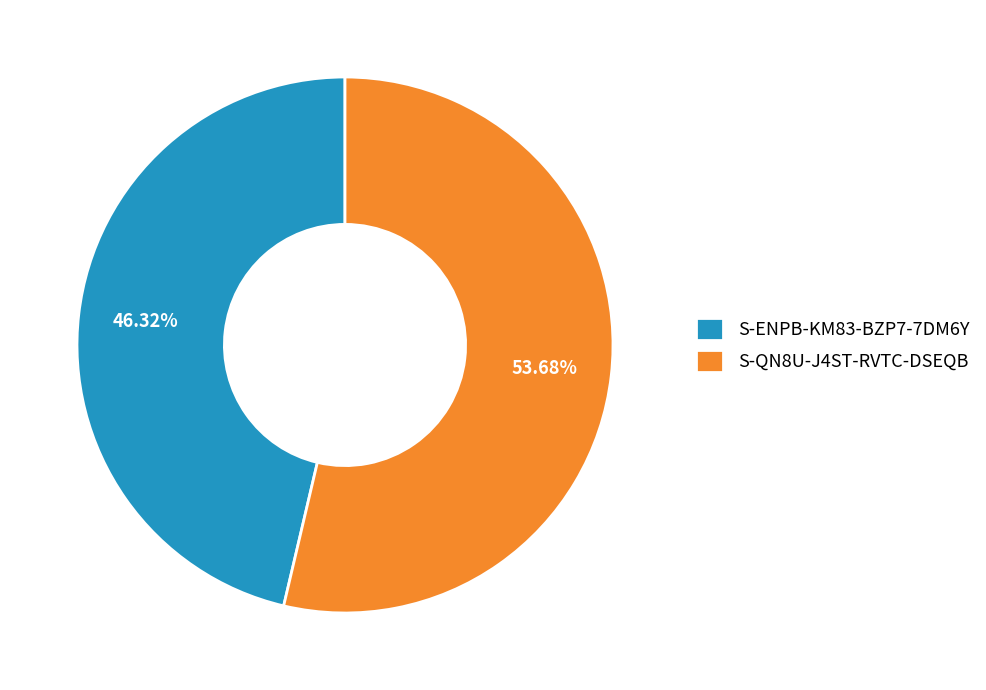

What is the majority slice?

S-QN8U-J4ST-RVTC-DSEQB